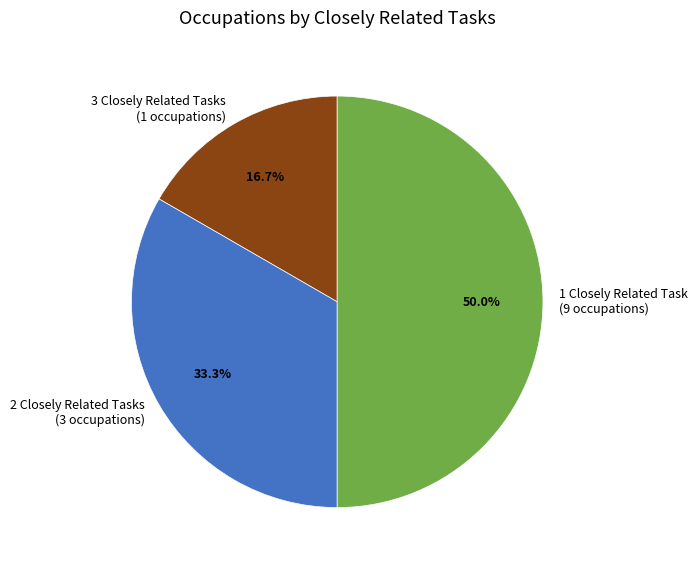

What is the smallest slice in the pie chart?

3 Closely Related Tasks (1 occupations)